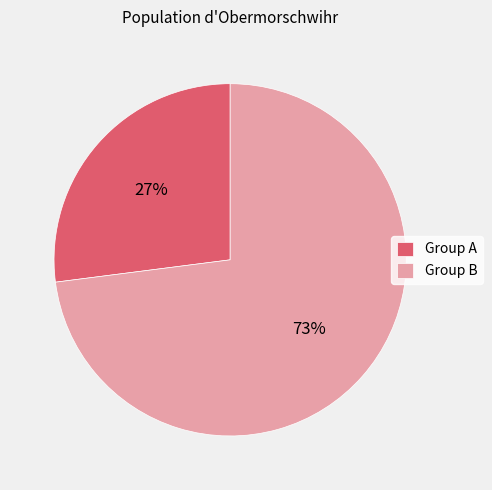

The Group B slice represents 73% of the pie. True or false?

True